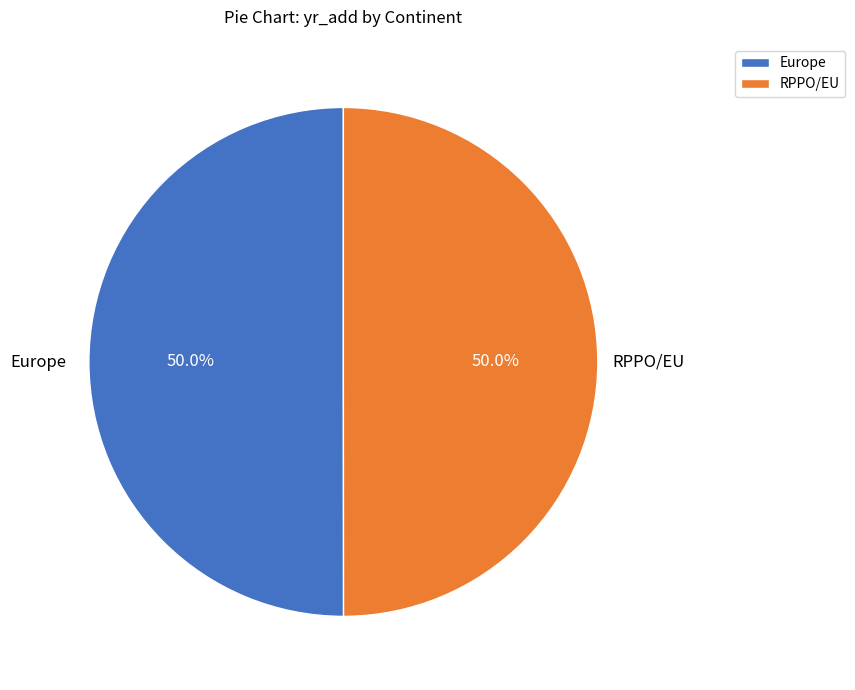

Approximately how many times larger is the value at RPPO/EU compared to Europe?

1.0